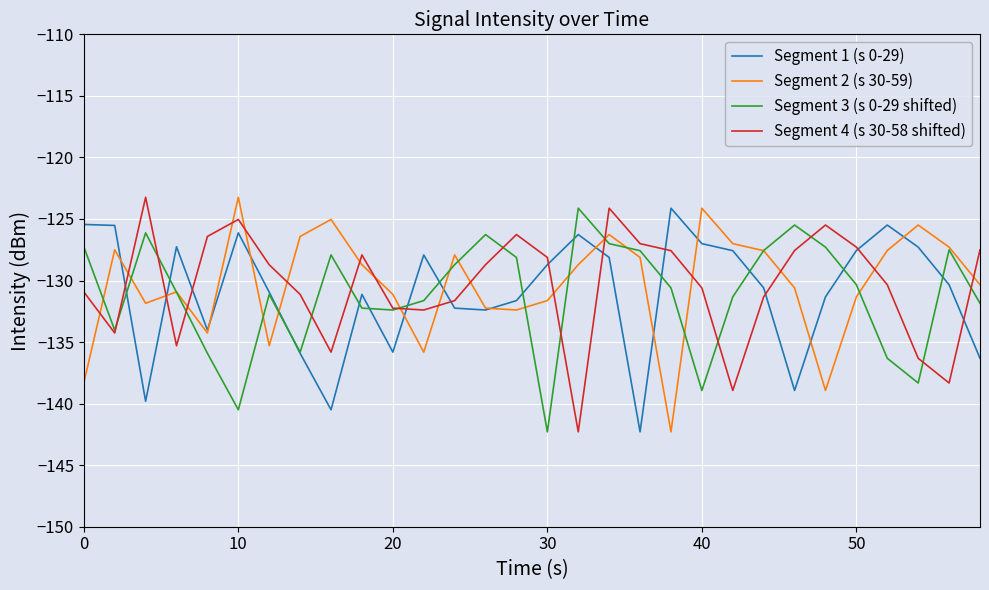

What is the maximum value for Segment 3 (s 0-29 shifted)?

-124.1